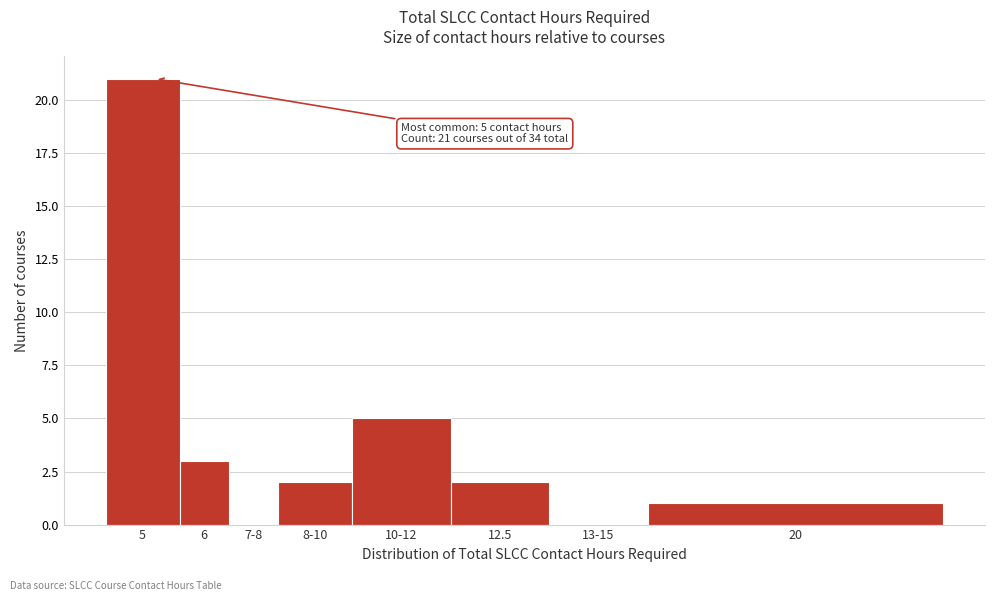

Reading left to right, what are all the values shown in this chart?

5=21	6=3	7-8=0	8-10=2	10-12=5	12.5=2	13-15=0	20=1